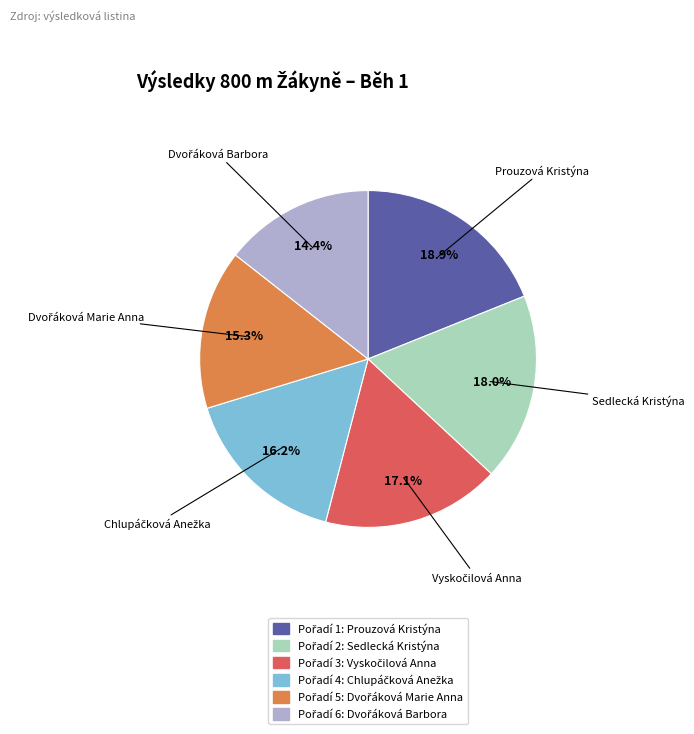

To the nearest percent, what is the difference between the largest and smallest slice percentages?

5%